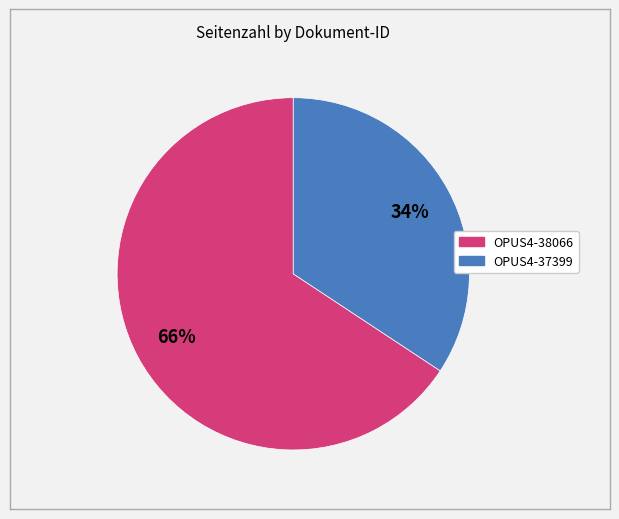

Is it true that OPUS4-37399 is 42% of the pie?

False